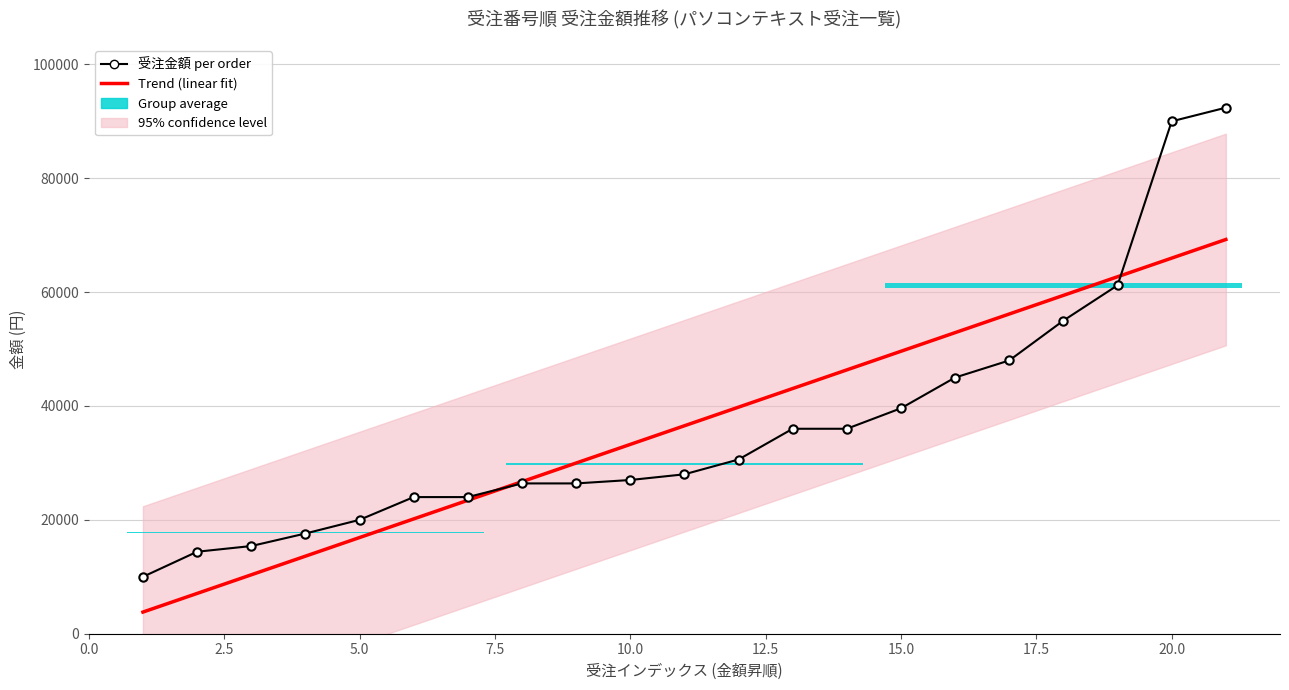

What is the maximum value shown in the chart?

92400